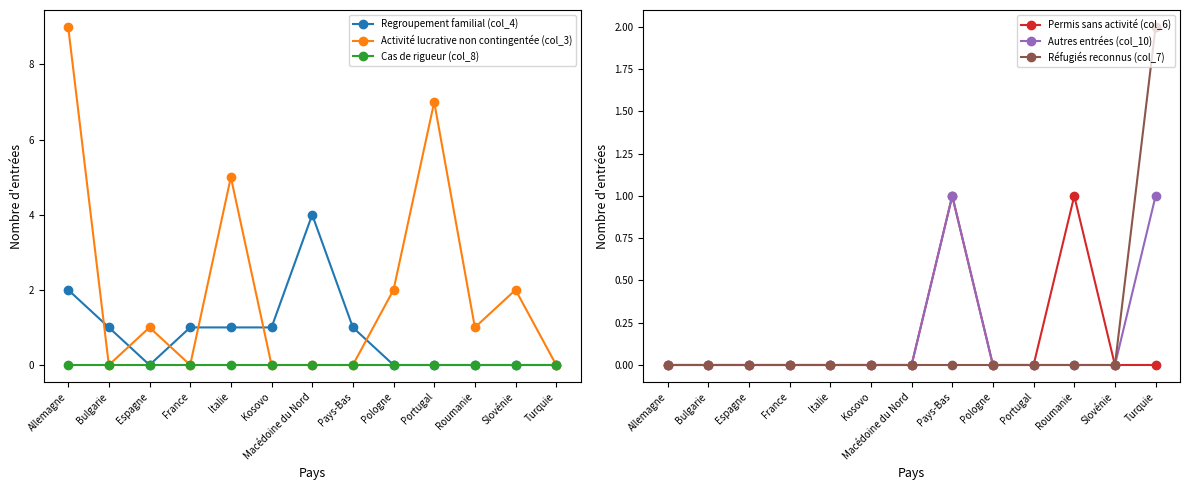

What is the total value across all series at Roumanie?

2